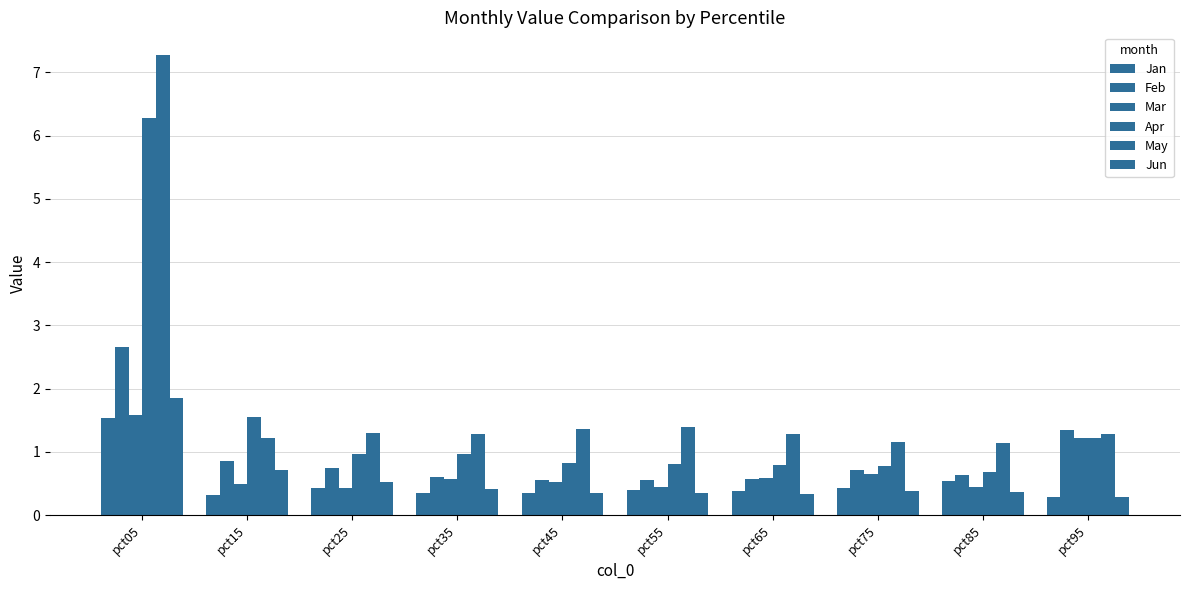

How many groups of bars are there?

10